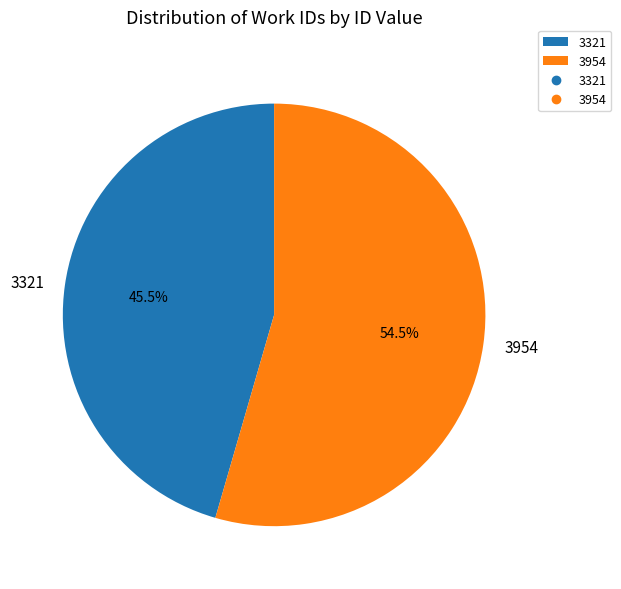

To the nearest percent, what is the combined percentage of 3954 and 3321?

100%